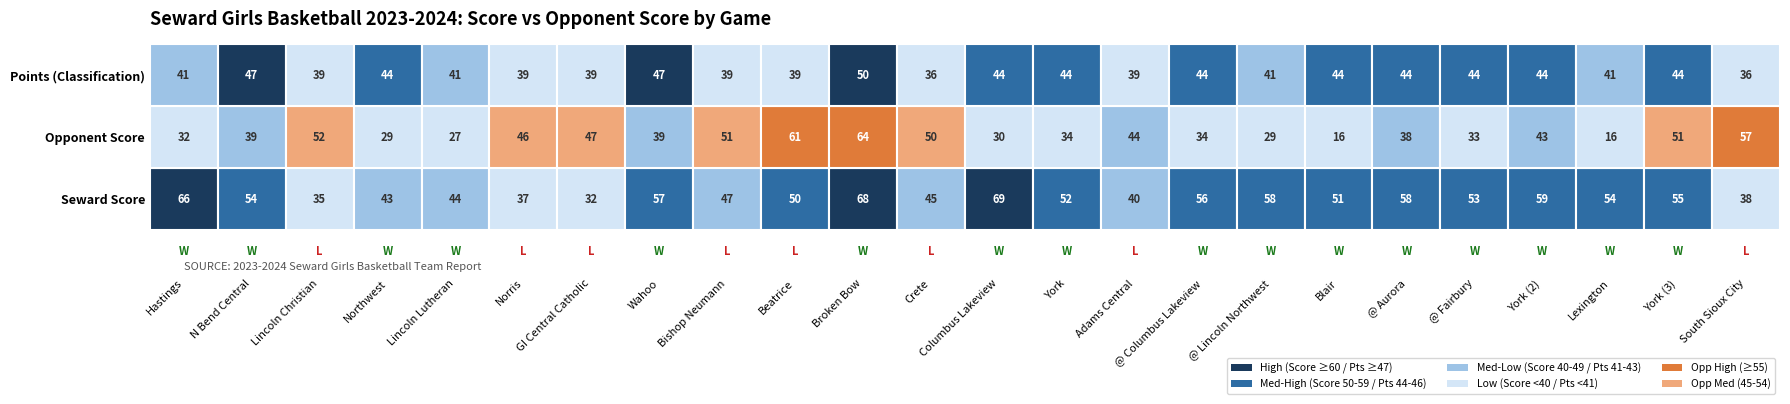

Which series has the largest range (max minus min)?

OPP SCORE